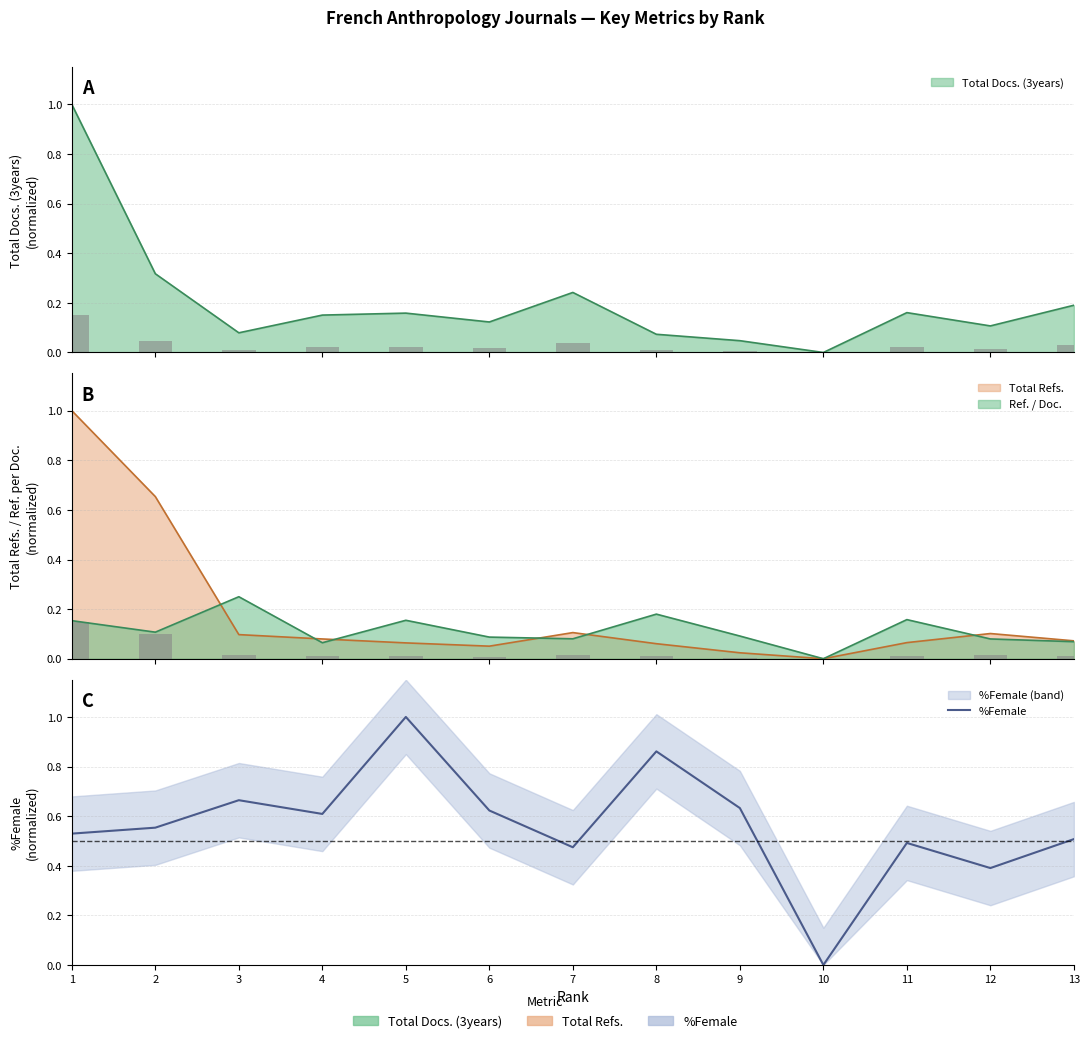

List the labels in order of value, largest first.

5, 8, 3, 9, 6, 4, 2, 1, 13, 11, 7, 12, 10